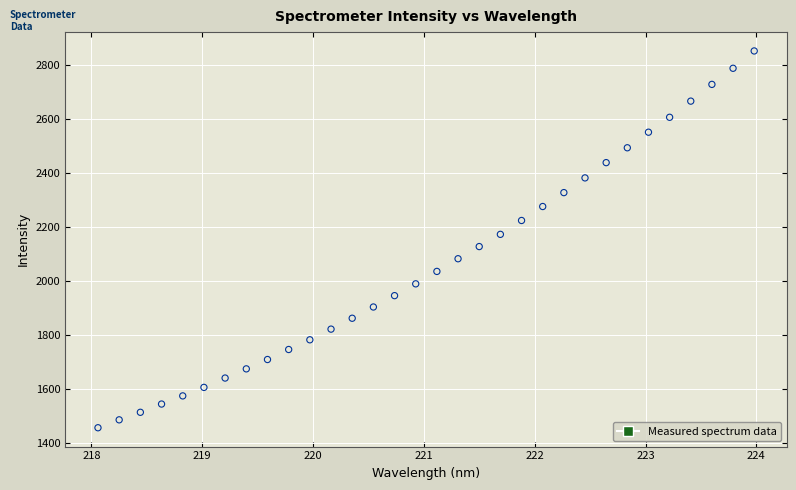

What is the range of Y values (max minus min)?

1396.8